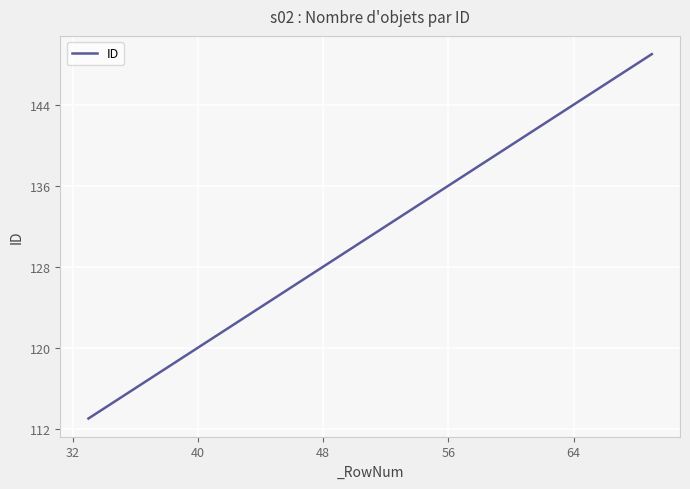

What is the minimum value shown in the chart?

113